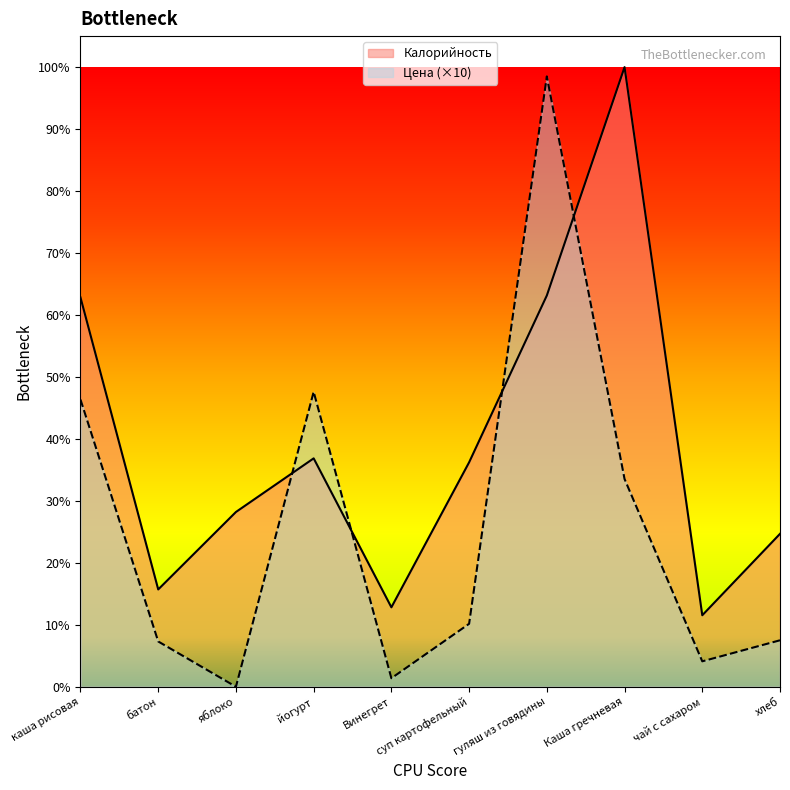

How many values in Цена are above zero?

9